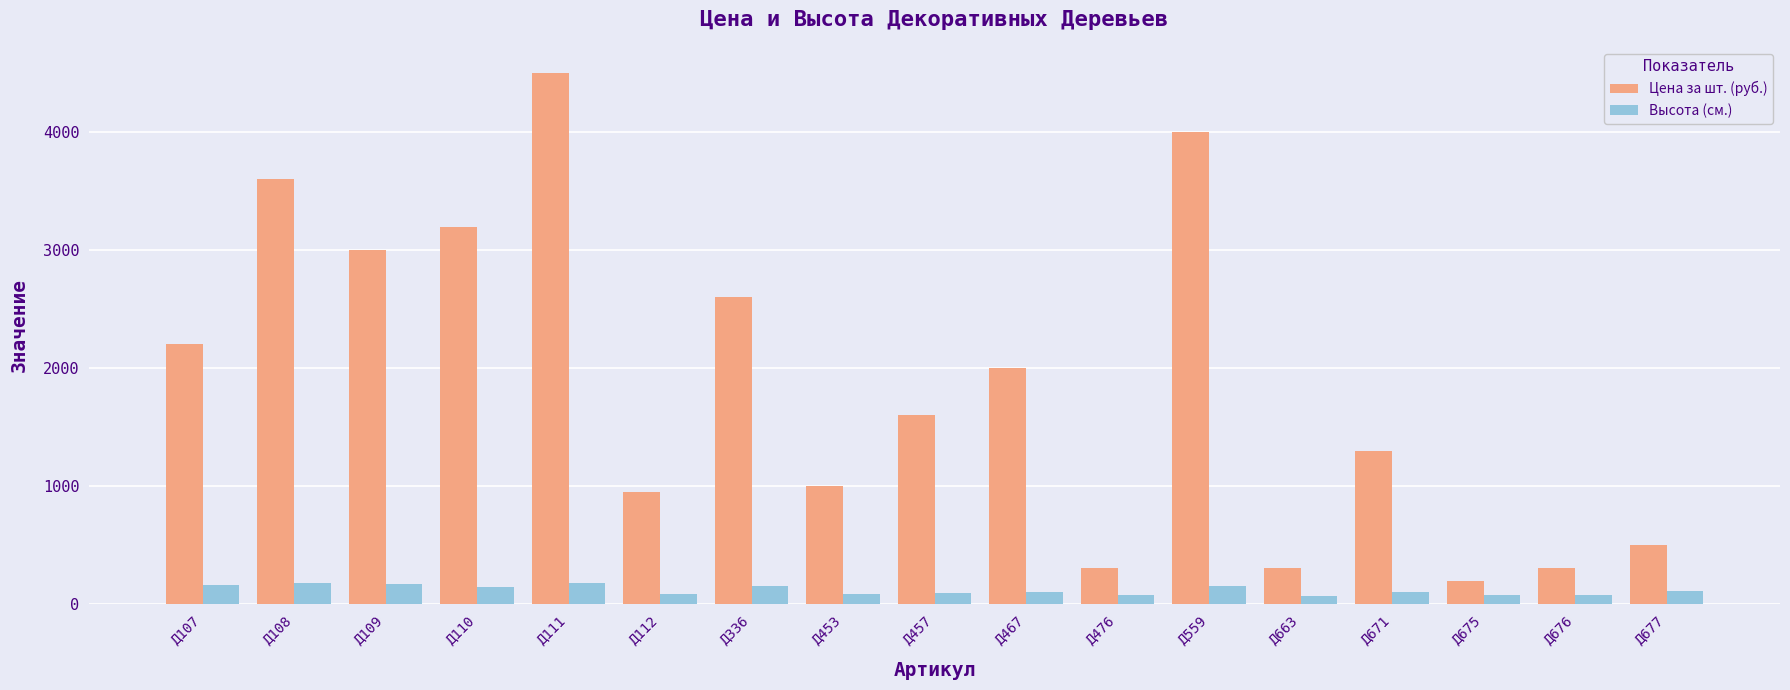

Rank the series by their average value, from highest to lowest.

Цена за шт. (руб.), Высота (см.)